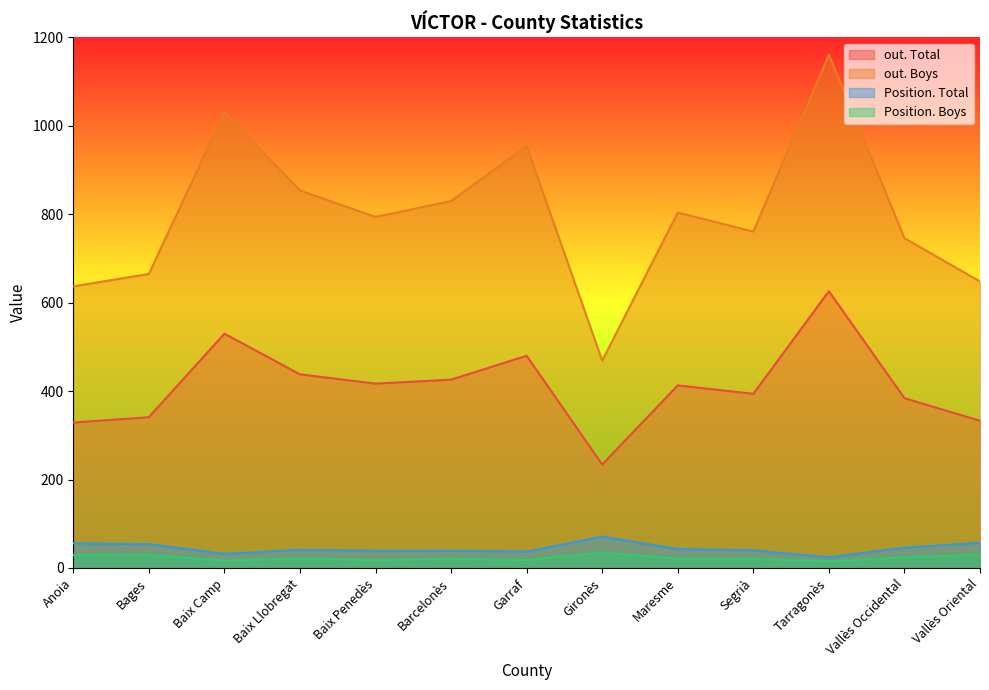

Reading right to left, what are all the values shown in this chart?

out. Total: 333	384	626	394	413	234	480	426	417	438	530	341	329
out. Boys: 648	746	1161	761	804	469	954	830	794	854	1031	665	637
Position. Total: 57	46	24	40	43	71	37	39	39	41	32	54	56
Position. Boys: 30	24	15	21	21	35	18	21	18	22	17	29	29